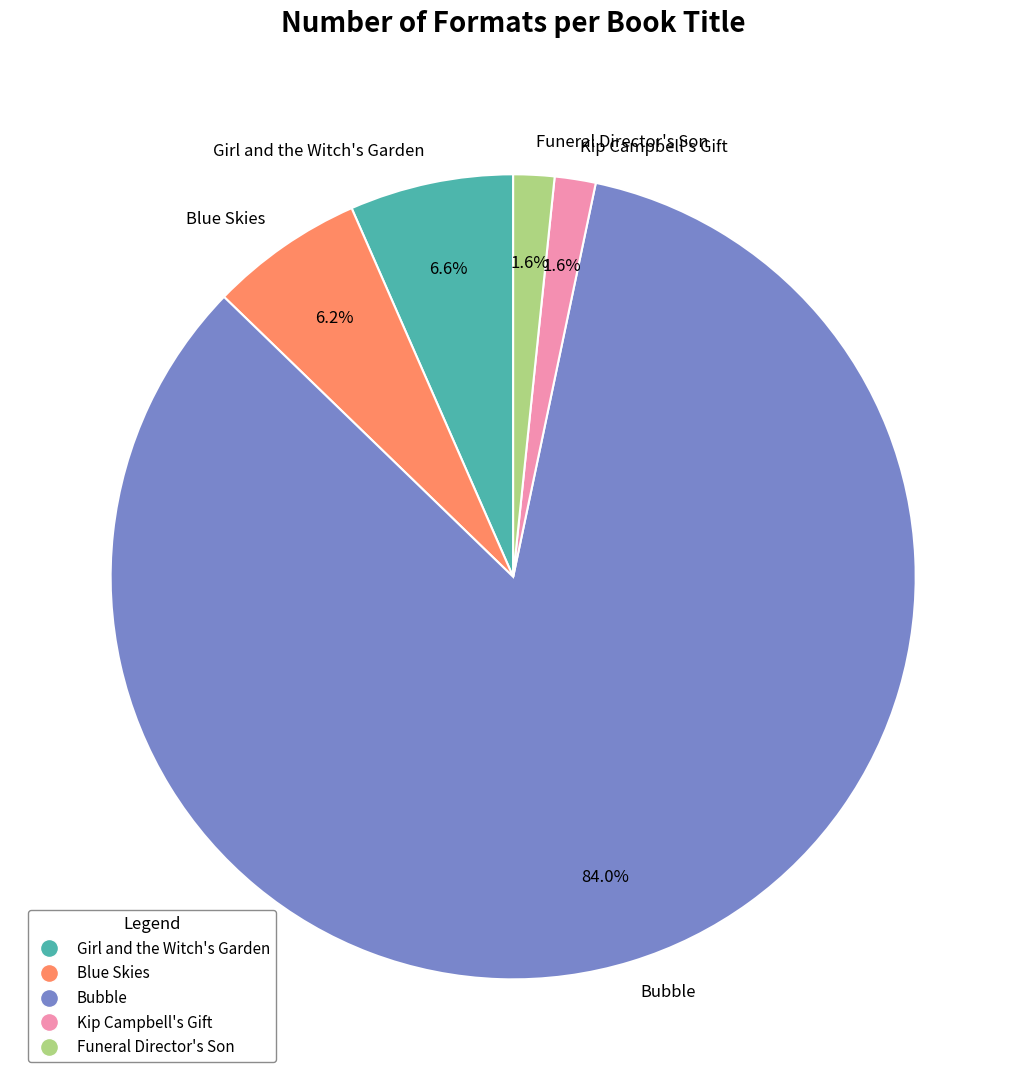

Does Bubble represent more than half of the total?

Yes